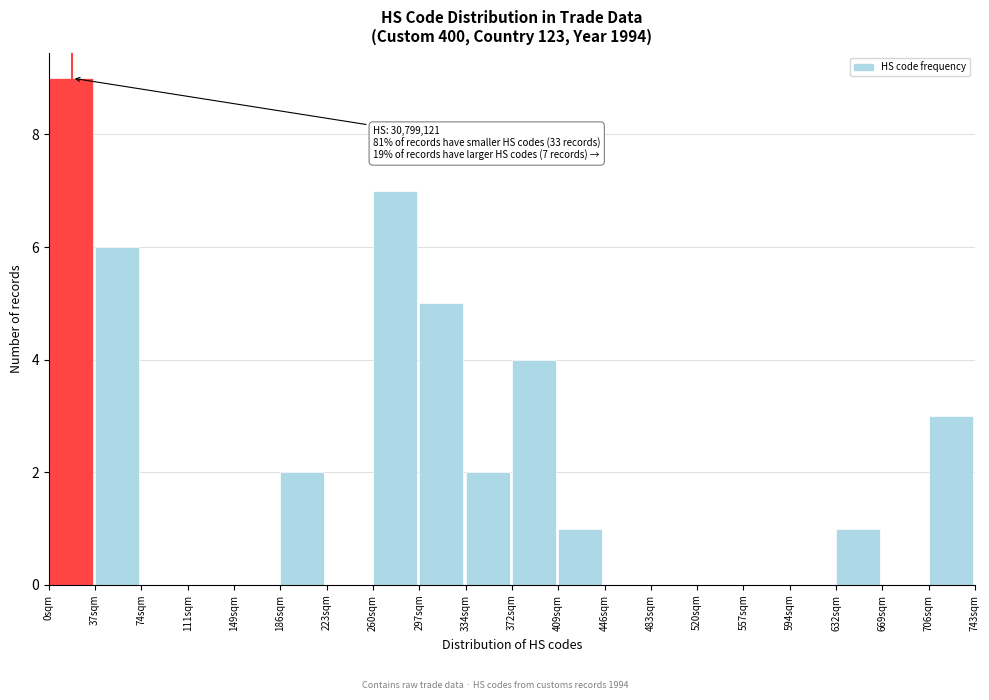

Reading right to left, extract all data points from this chart.

706sqm=3	669sqm=0	632sqm=1	594sqm=0	557sqm=0	520sqm=0	483sqm=0	446sqm=0	409sqm=1	372sqm=4	334sqm=2	297sqm=5	260sqm=7	223sqm=0	186sqm=2	149sqm=0	111sqm=0	74sqm=0	37sqm=6	0sqm=9